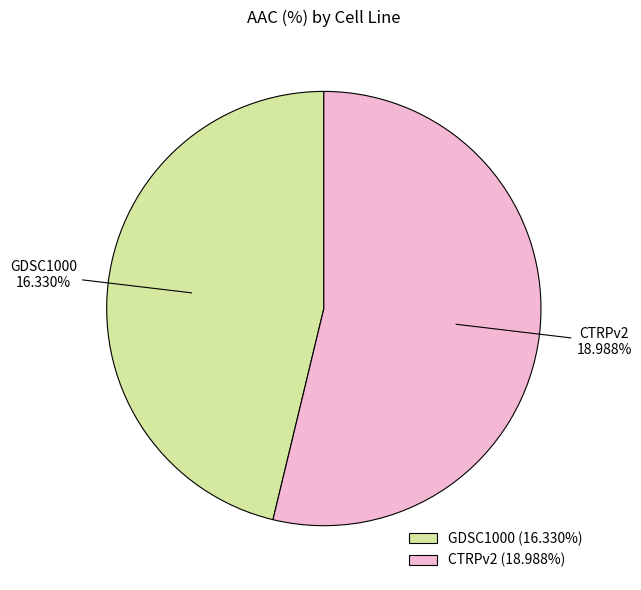

Approximately how many times larger is the value at GDSC1000 compared to CTRPv2?

0.9